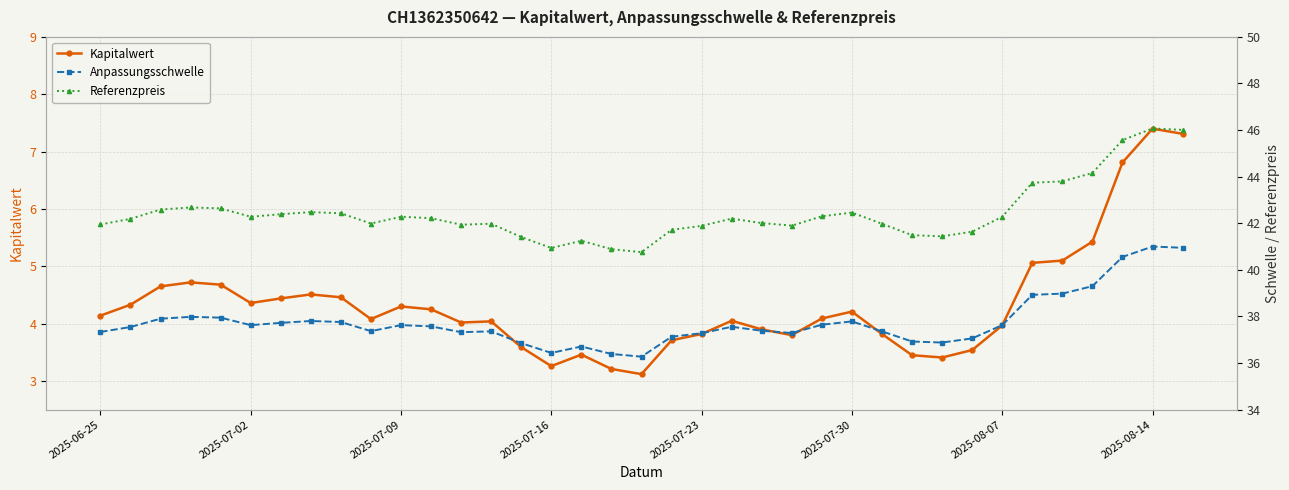

True or false: Kapitalwert has more than 1 points higher than both neighbors.

True